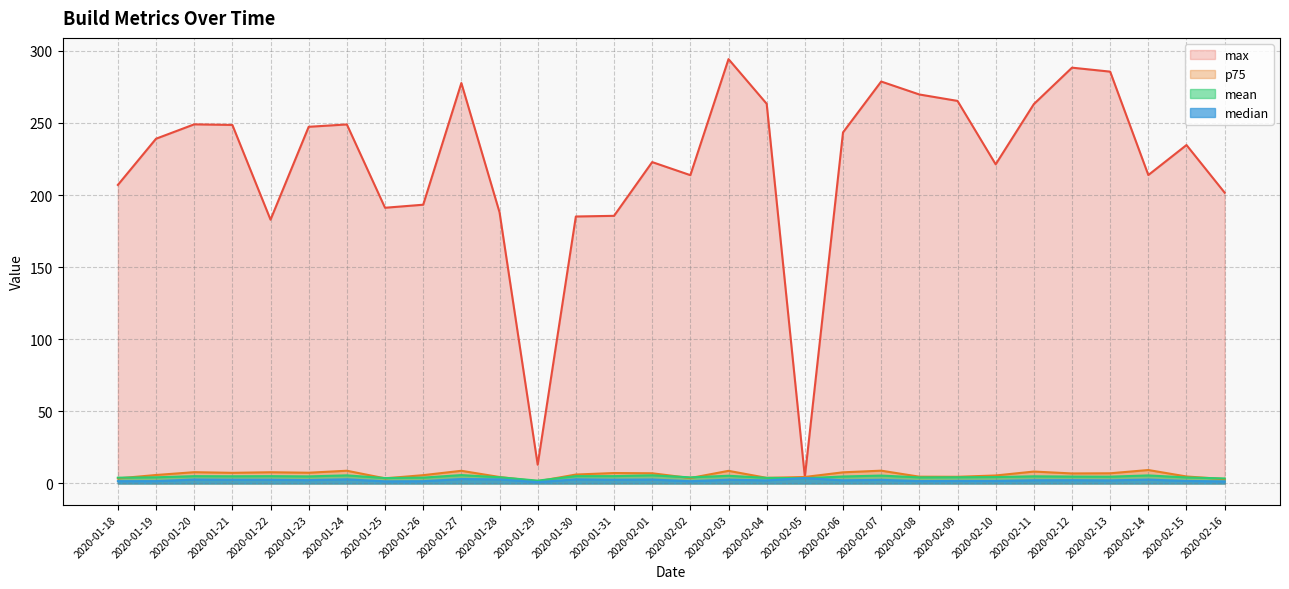

How many distinct data groups are displayed?

4